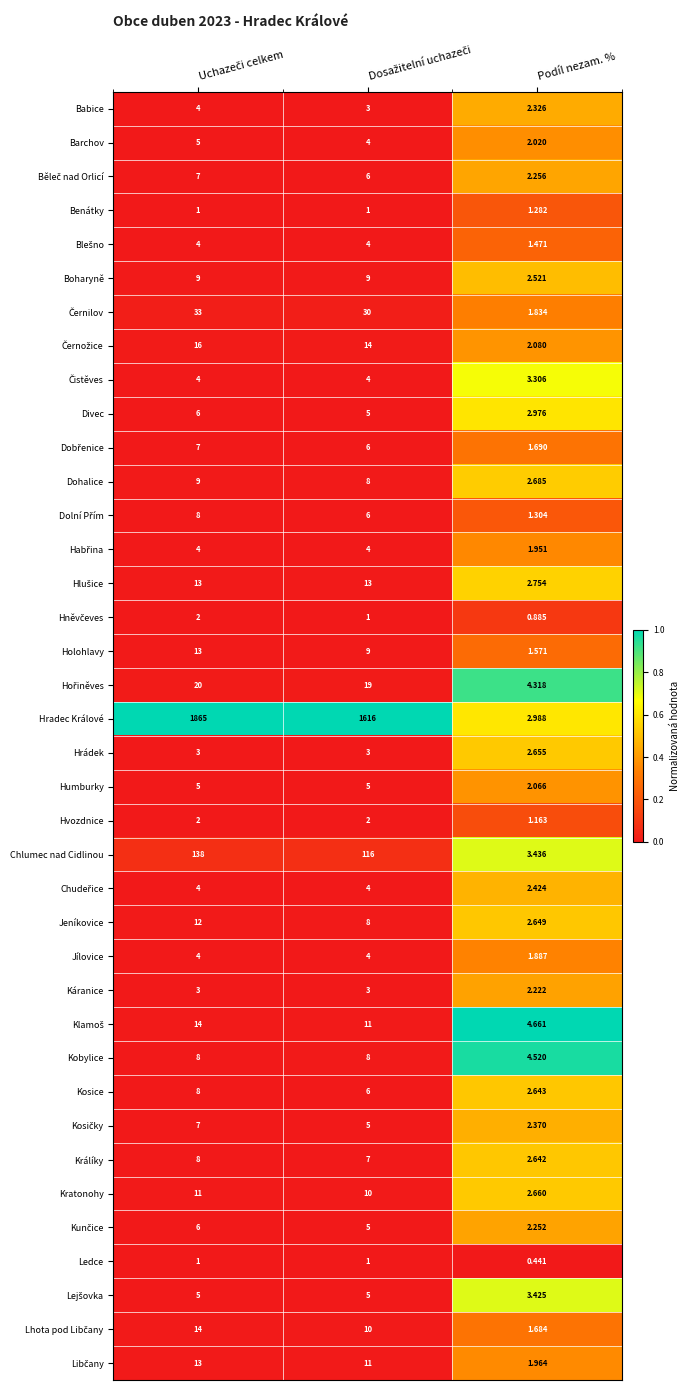

At which label is Boharyně closest to 5?

Podíl nezam. %